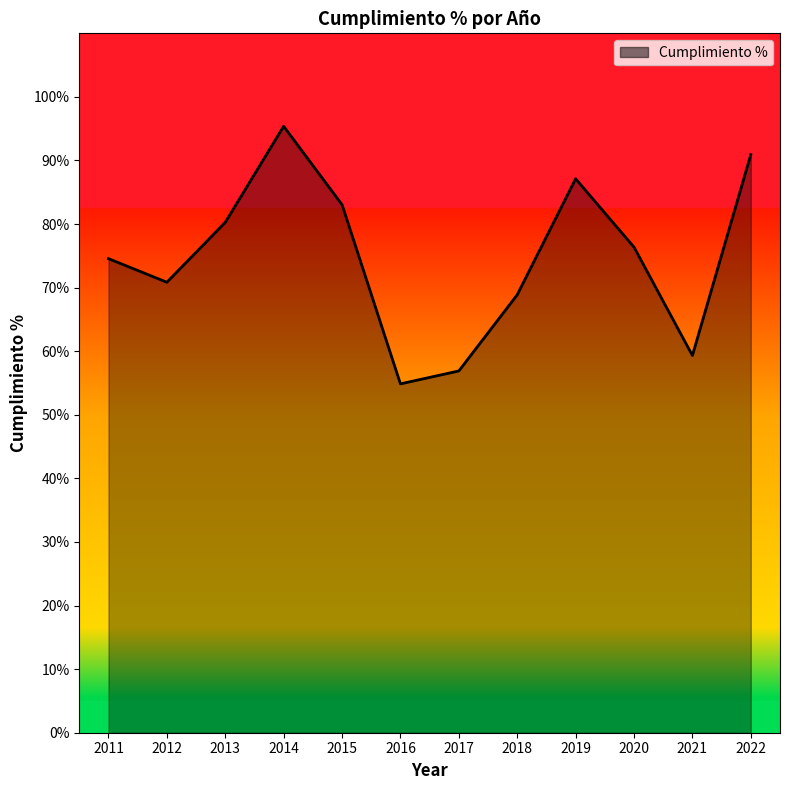

List the labels in order of value, largest first.

2014, 2022, 2019, 2015, 2013, 2020, 2011, 2012, 2018, 2021, 2017, 2016